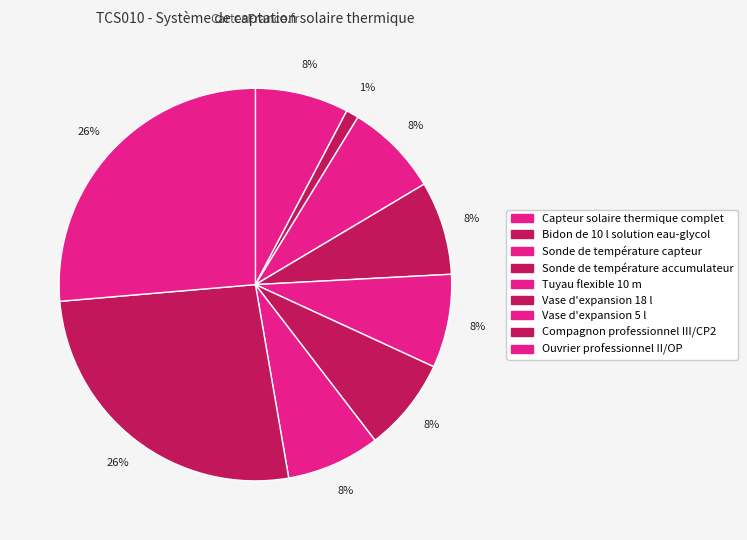

The Vase d'expansion 18 l slice represents 8% of the pie. True or false?

True